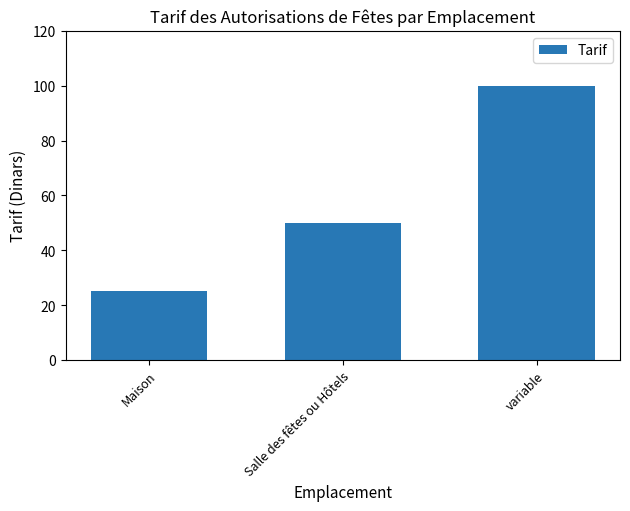

What is the maximum value shown in the chart?

100